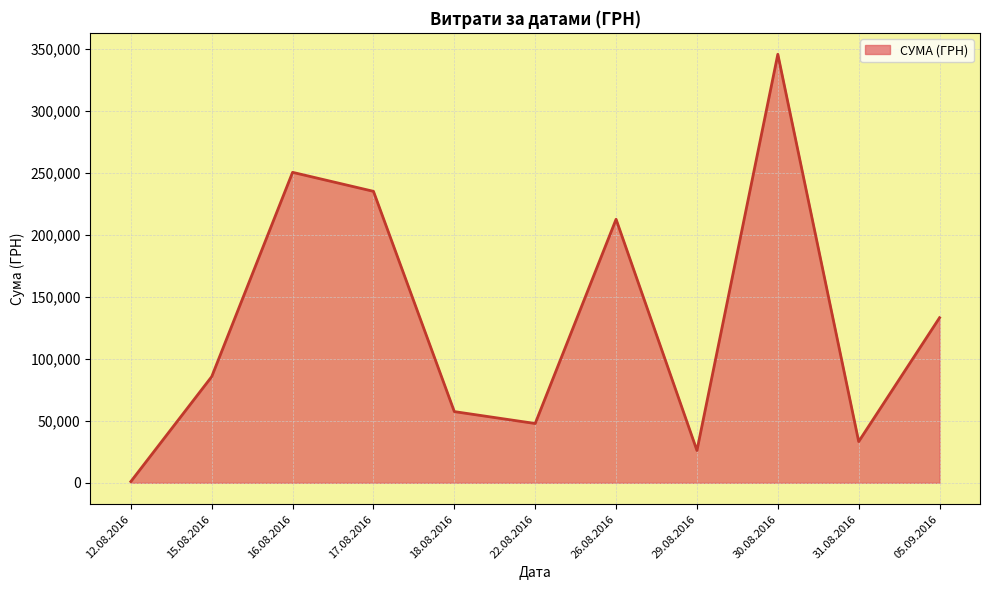

What is the difference between the values at 30.08.2016 and 16.08.2016?

95233.2